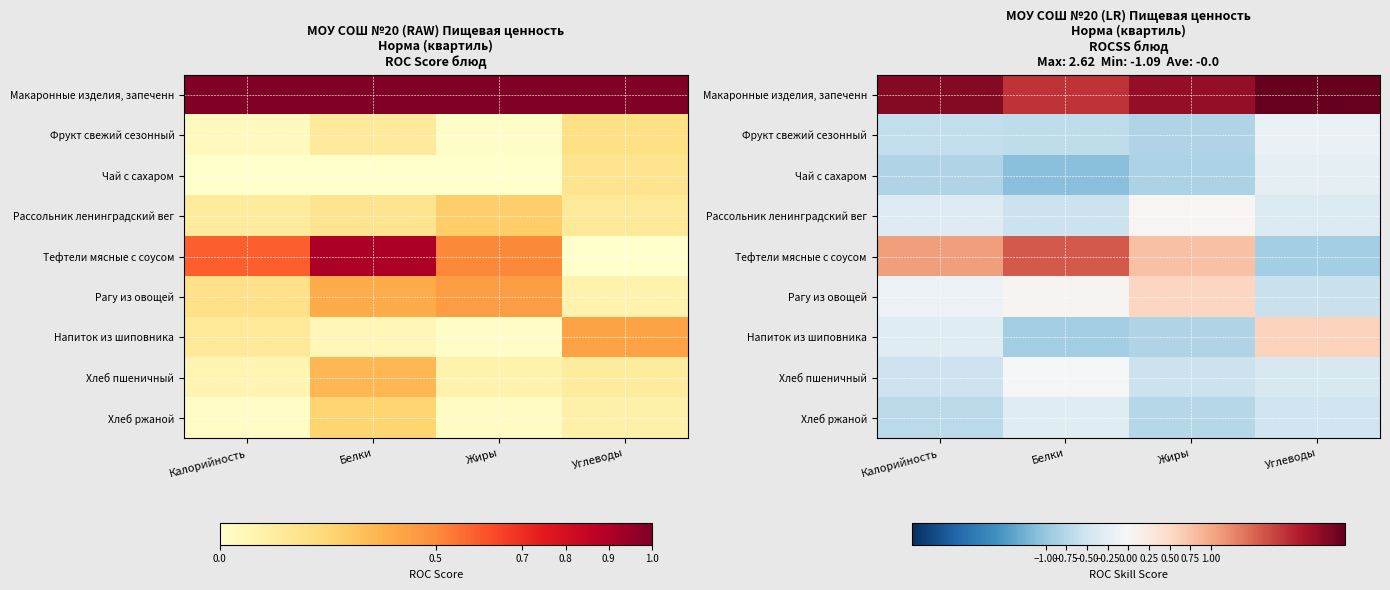

Which has a higher value, Жиры or Калорийность?

Калорийность